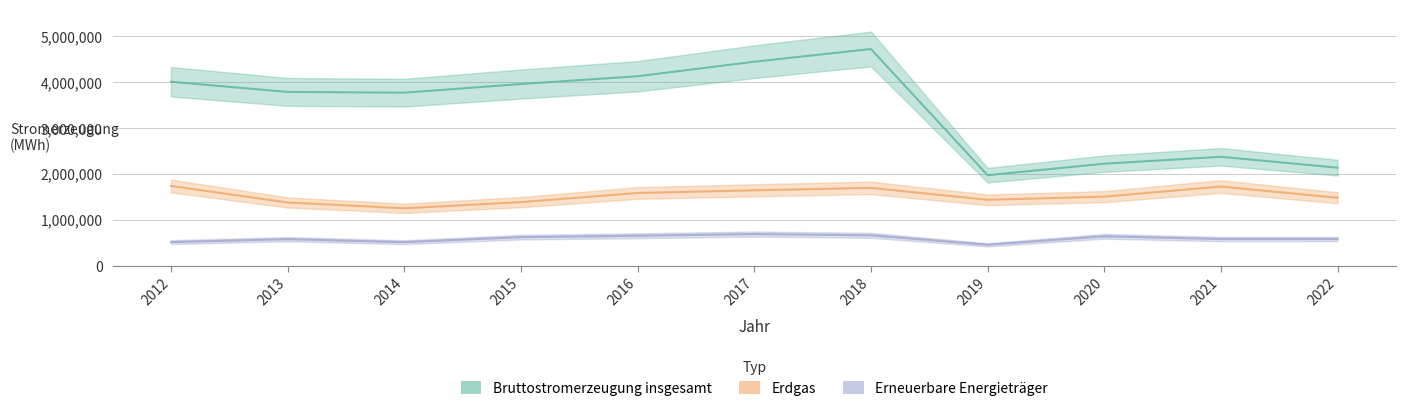

What value does the Bruttostromerzeugung insgesamt series have at 2012?

4012805.4